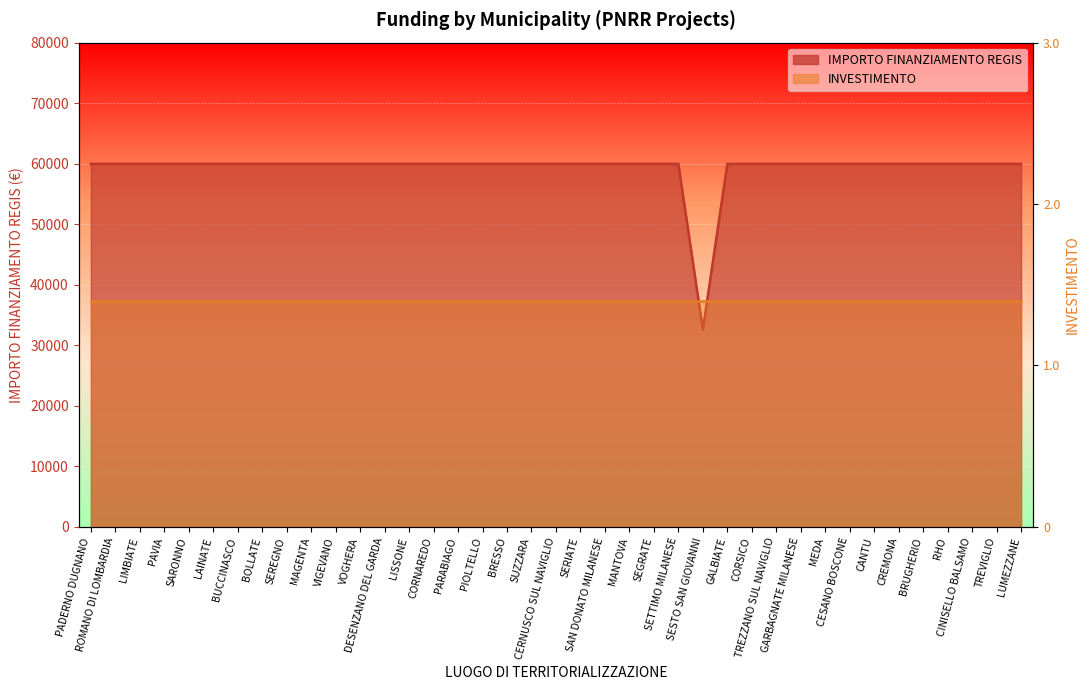

True or false: the data shows 59966 at LAINATE.

True